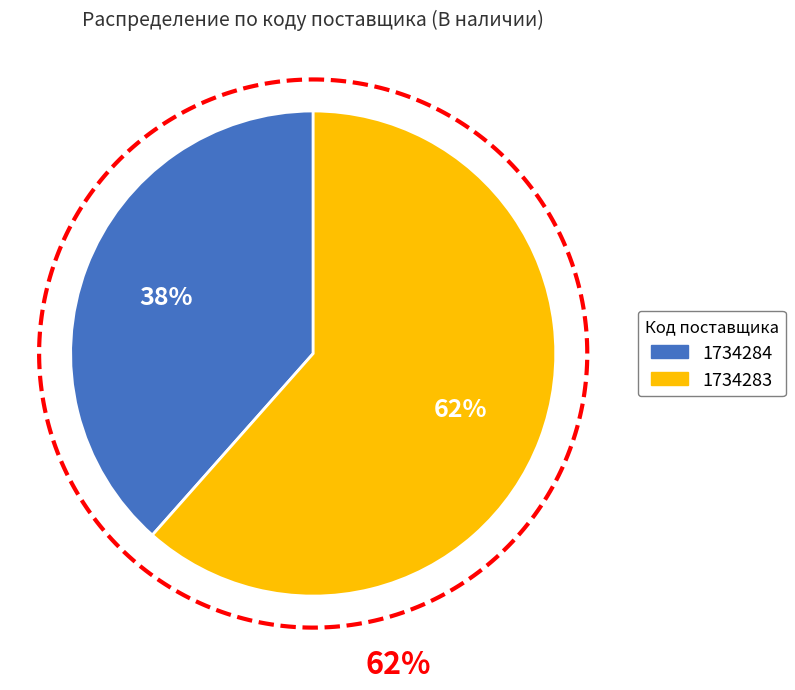

What is the ratio of the value at 1734283 to the value at 1734284?

1.6